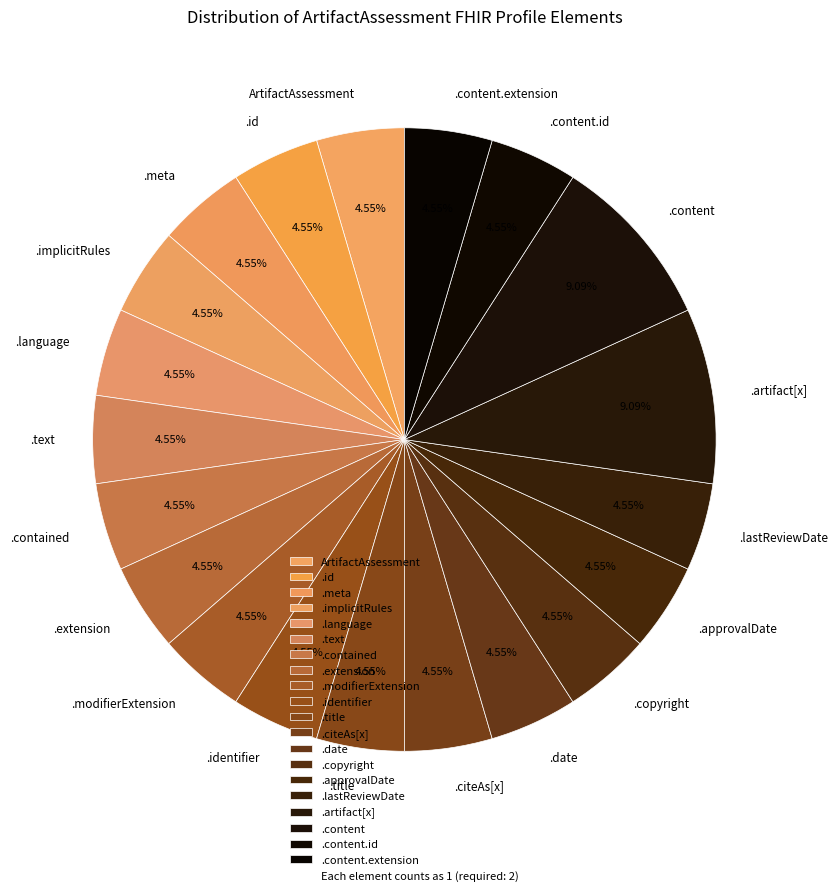

To the nearest percent, what is the average slice percentage?

5%